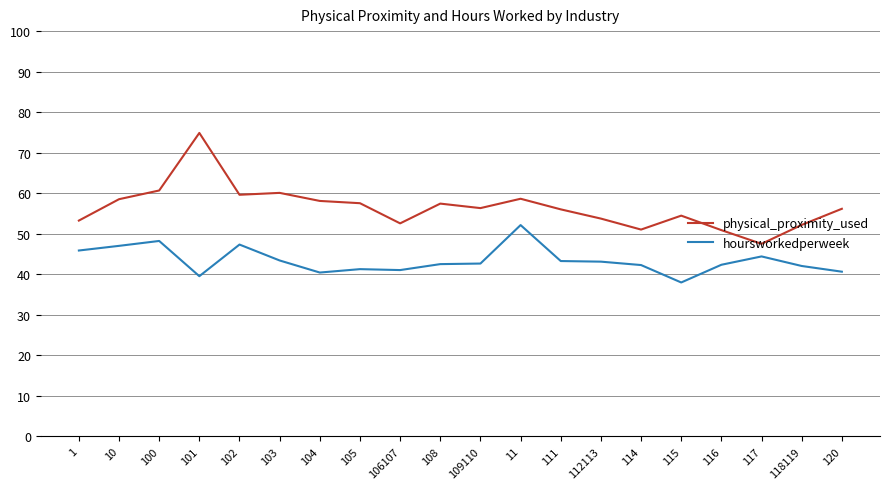

True or false: physical_proximity_used and hoursworkedperweek cross at least once.

False